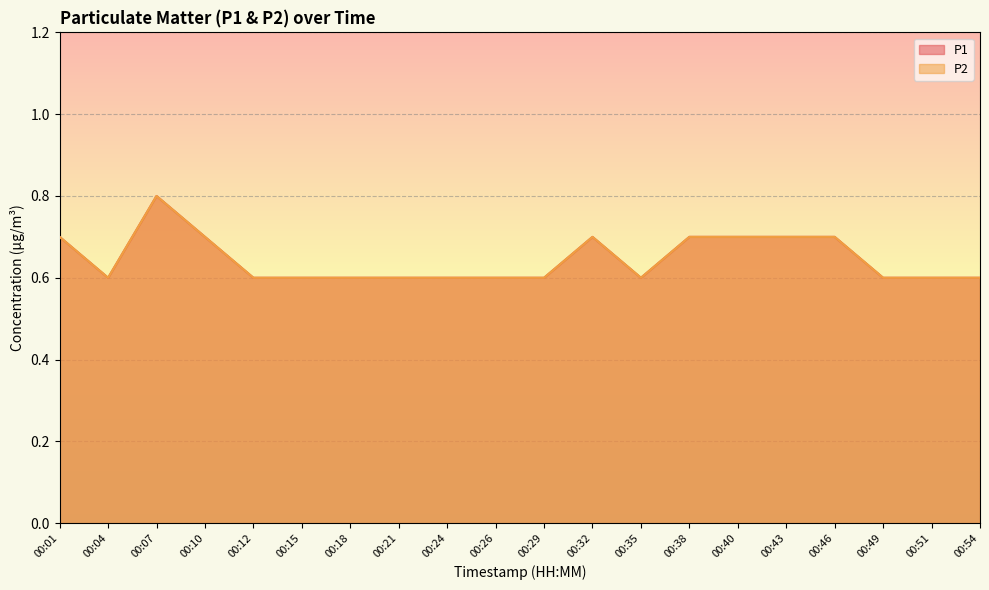

Reading right to left, transcribe all the data shown in this chart.

P1: 0.6	0.6	0.6	0.7	0.7	0.7	0.7	0.6	0.7	0.6	0.6	0.6	0.6	0.6	0.6	0.6	0.7	0.8	0.6	0.7
P2: 0.6	0.6	0.6	0.7	0.7	0.7	0.7	0.6	0.7	0.6	0.6	0.6	0.6	0.6	0.6	0.6	0.7	0.8	0.6	0.7